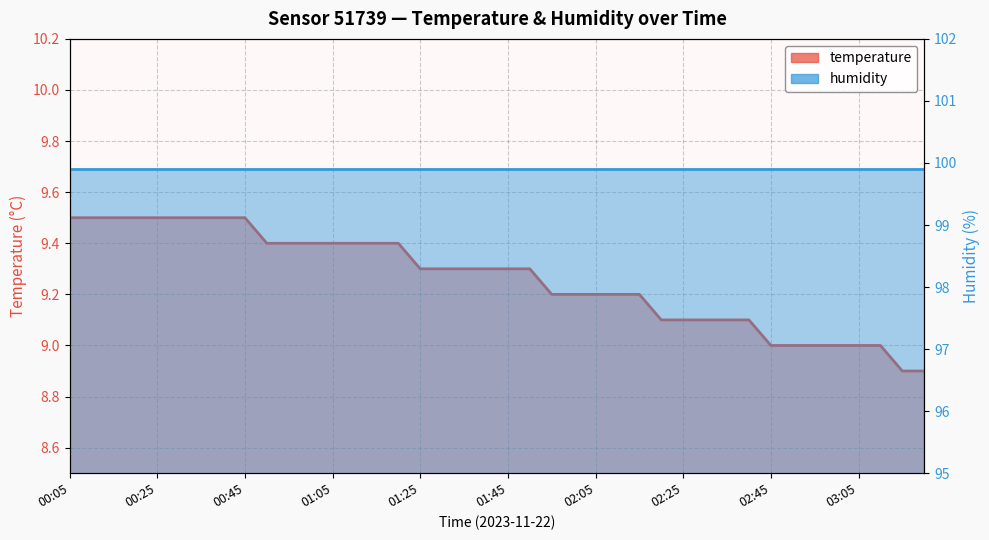

What is the maximum value shown in the chart?

9.5